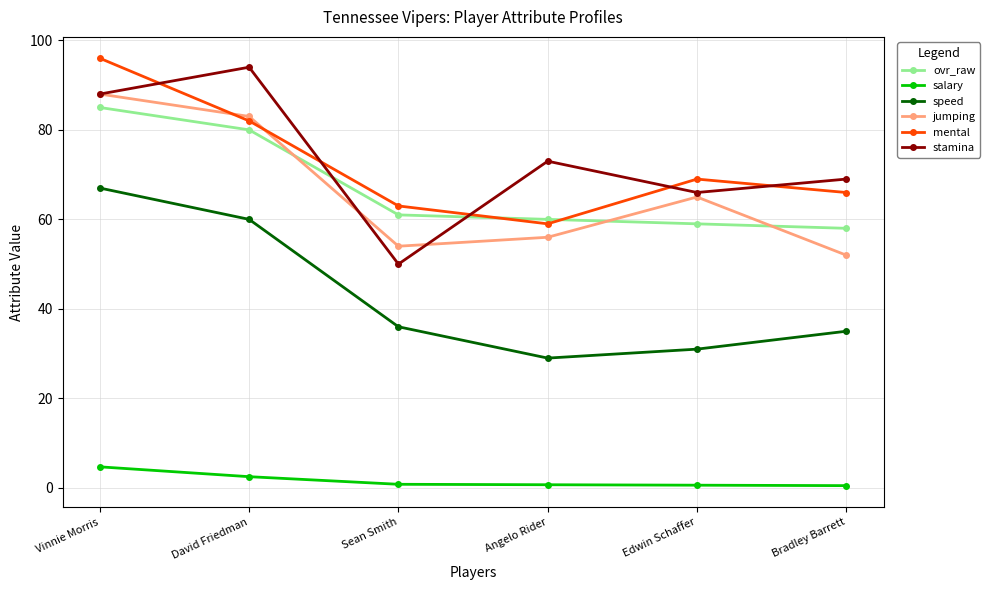

What is the value of the speed point at the 4th from the left?

29.0